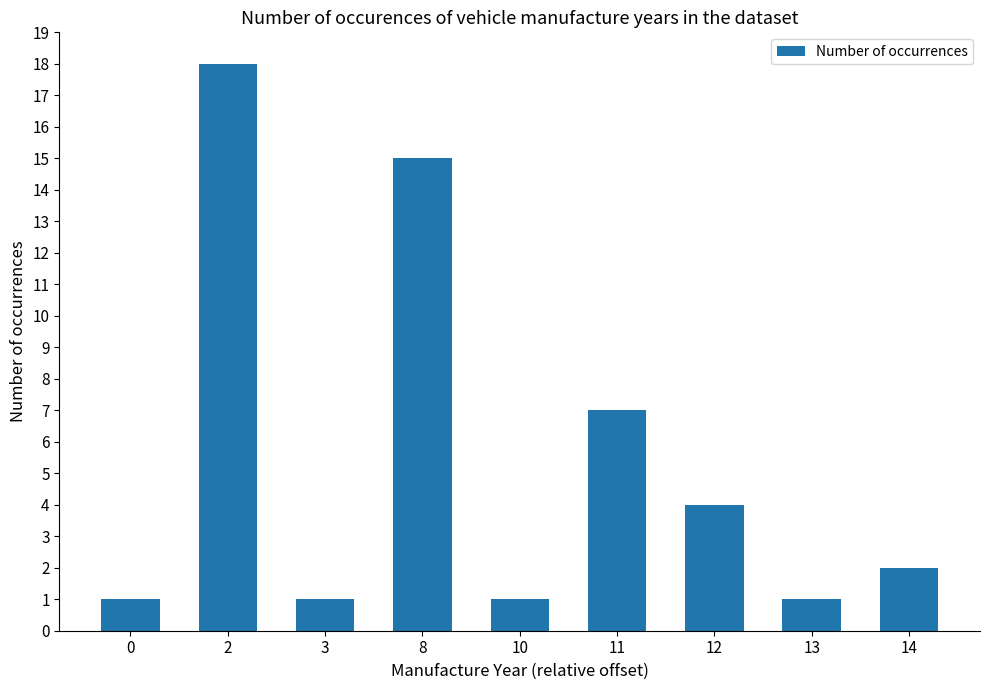

True or false: the data shows 4 at 11.

False